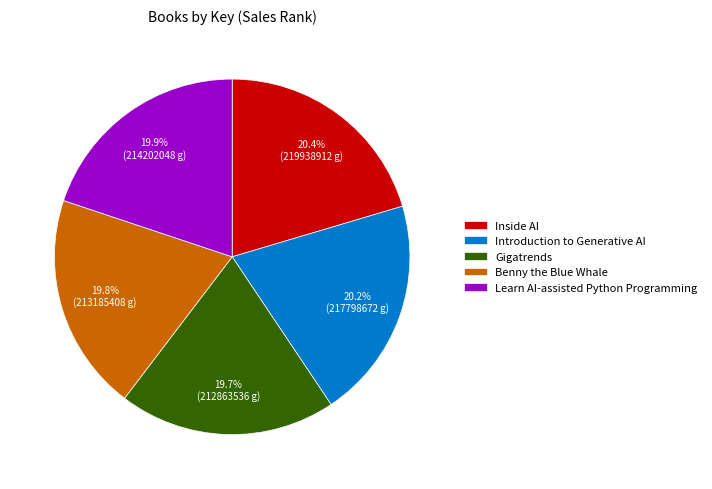

What portion of the pie excludes Introduction to Generative AI?

79.8%